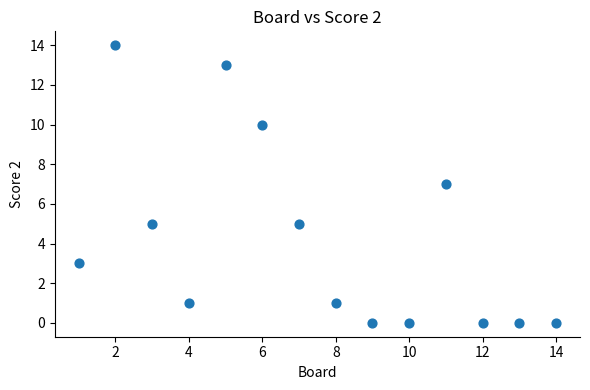

What is the range of X values (max minus min)?

13